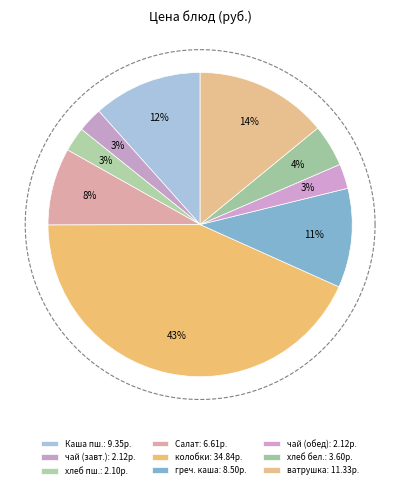

To the nearest percent, what portion does чай с сахаром (завтрак) represent?

3%